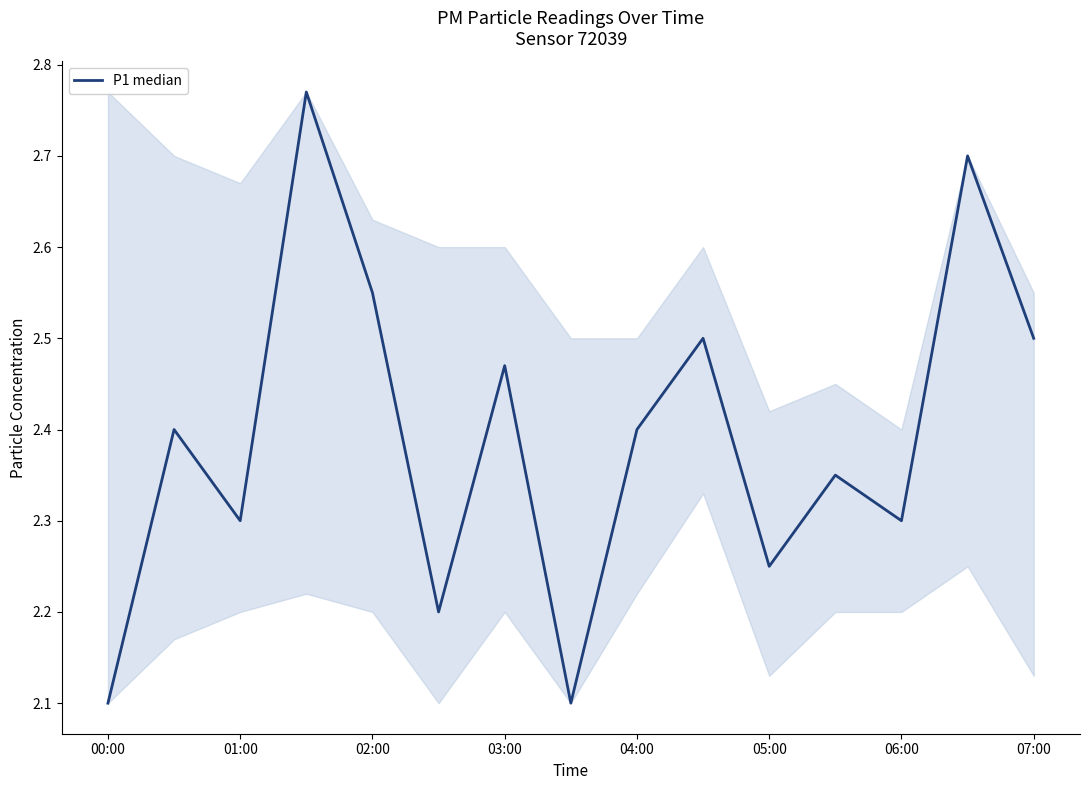

How many values are between 2 and 3?

15